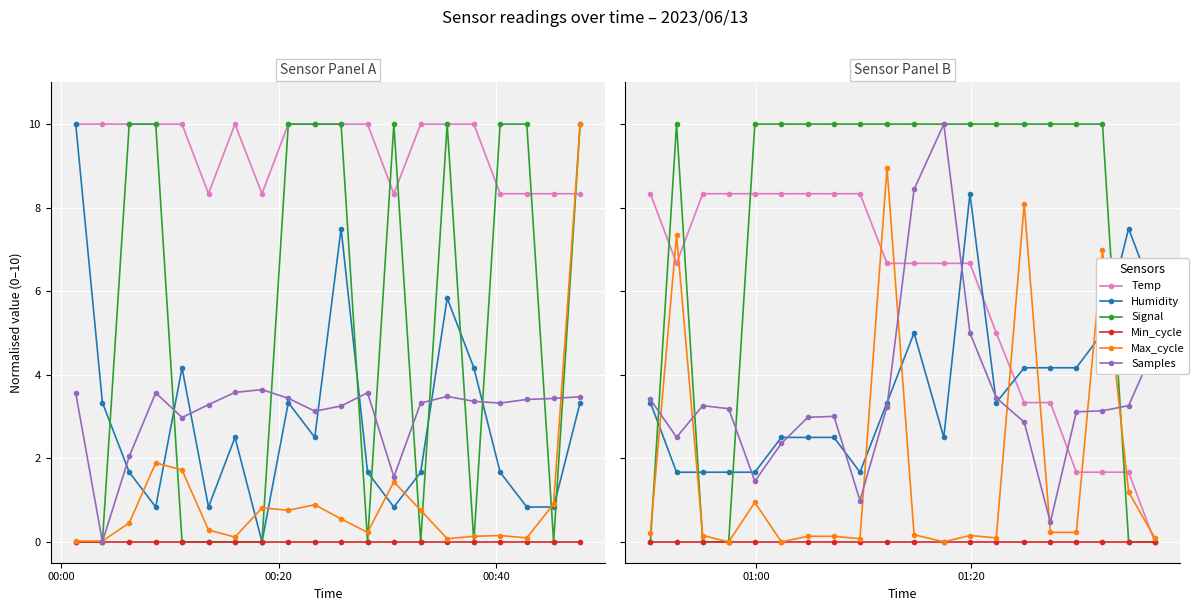

True or false: Humidity has more than 0 points higher than both neighbors.

True